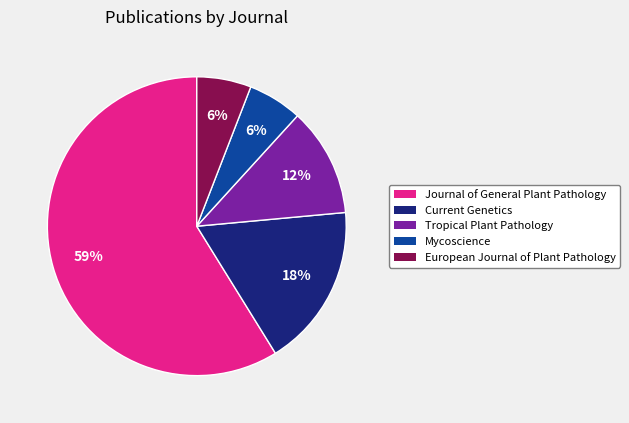

Does Journal of General Plant Pathology represent more than half of the total?

Yes